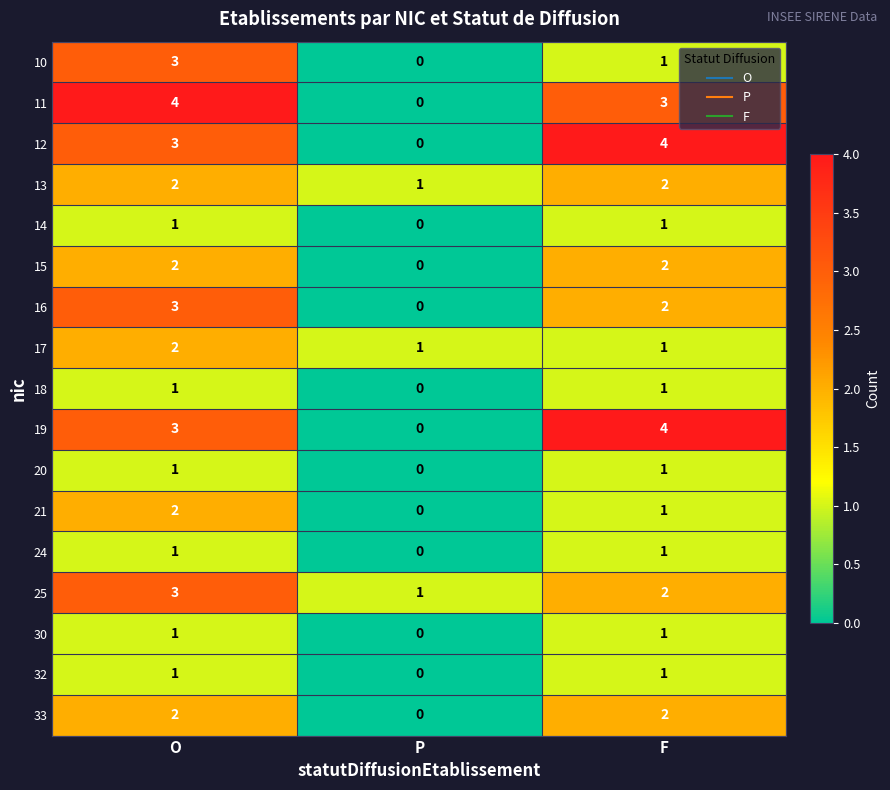

Is the value of 10 at F greater than the value of 15 at P?

Yes